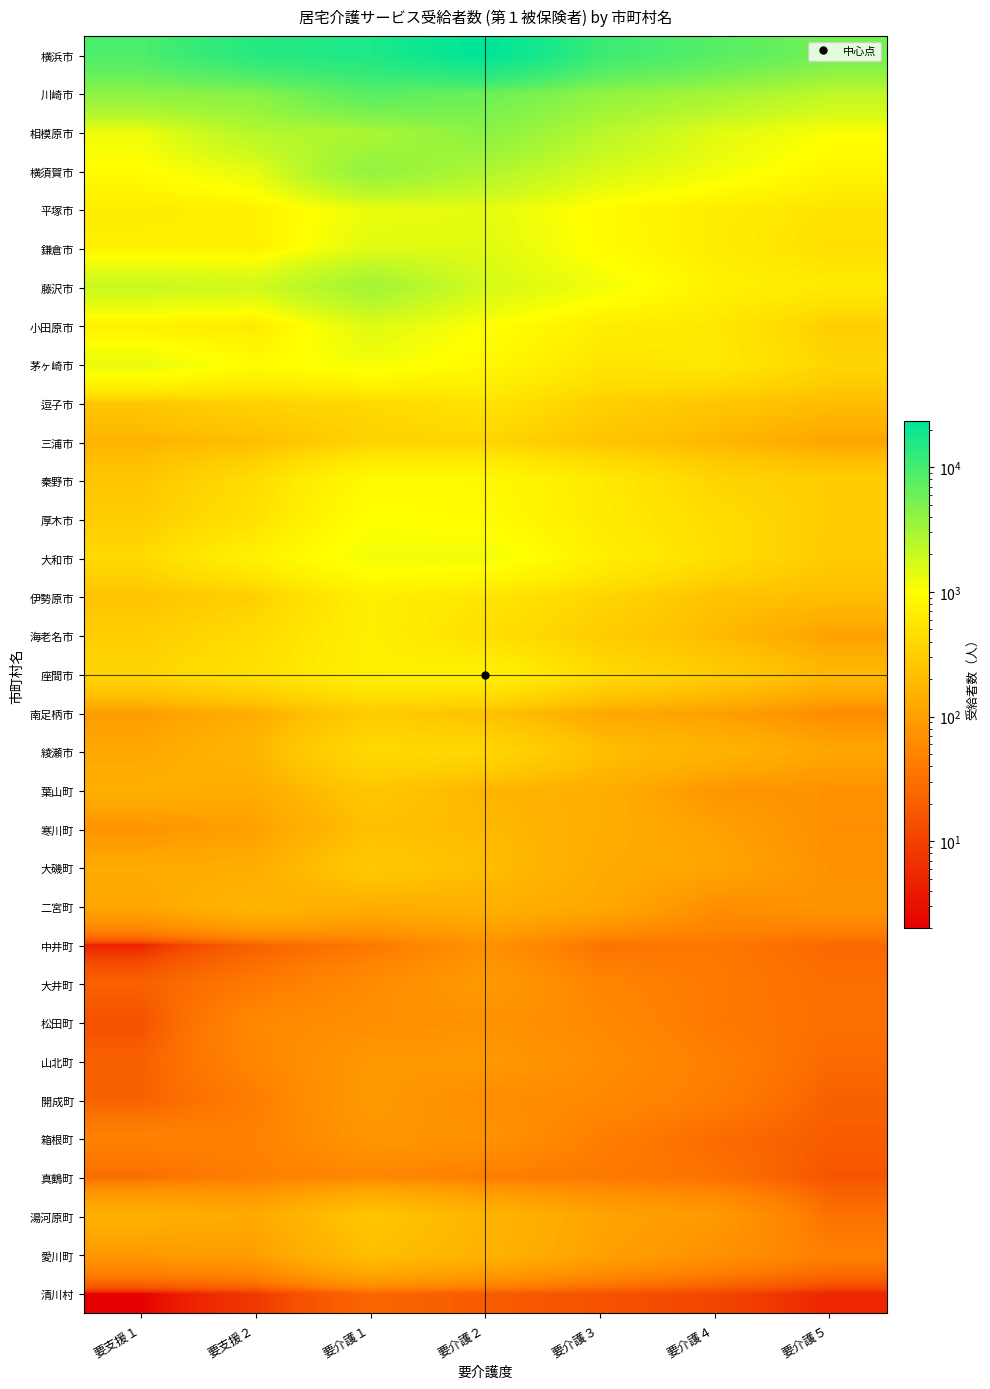

How many data points does each series have?

7